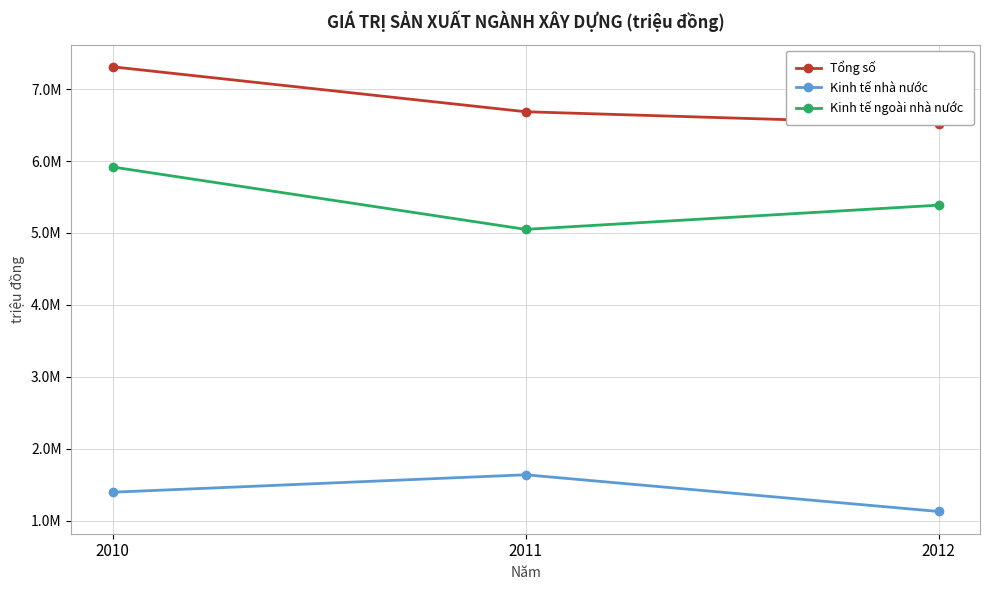

What is the value of the Kinh tế ngoài nhà nước point at the 1st from the left?

5917287